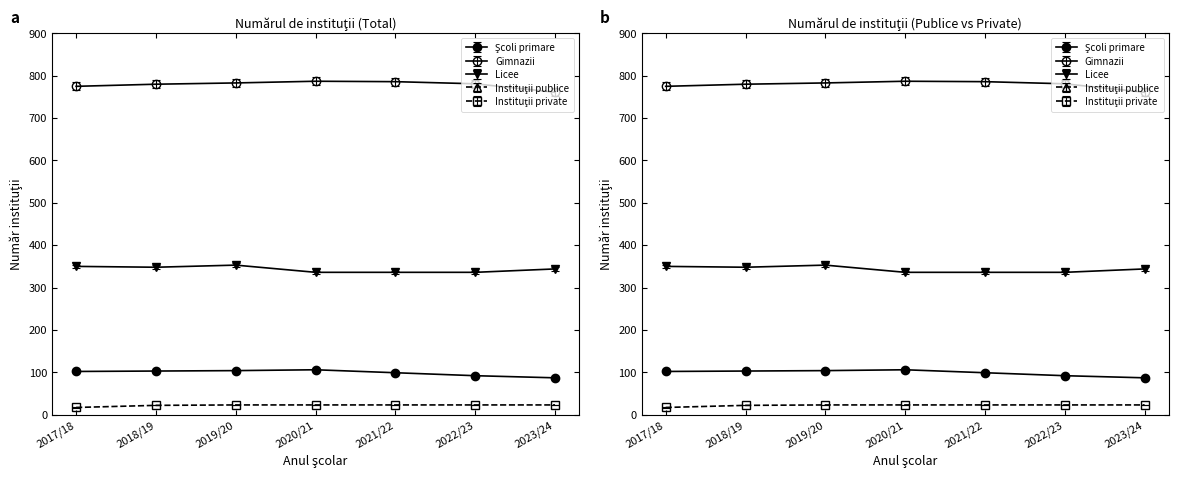

Is this an area chart (filled region under the line)?

No